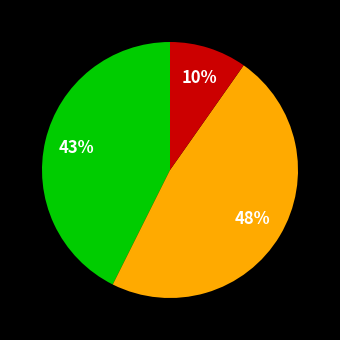

To the nearest percent, what is the difference between the largest and smallest slice percentages?

38%